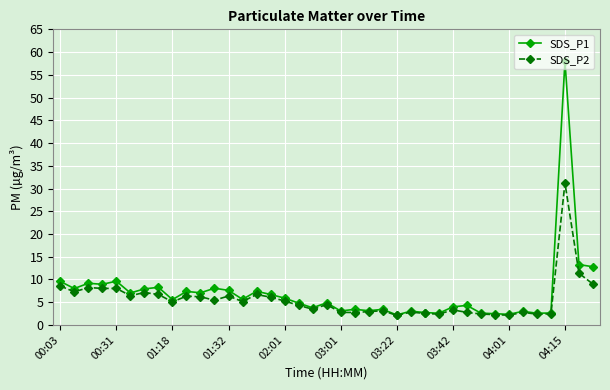

Which series has the widest spread of values?

SDS_P1